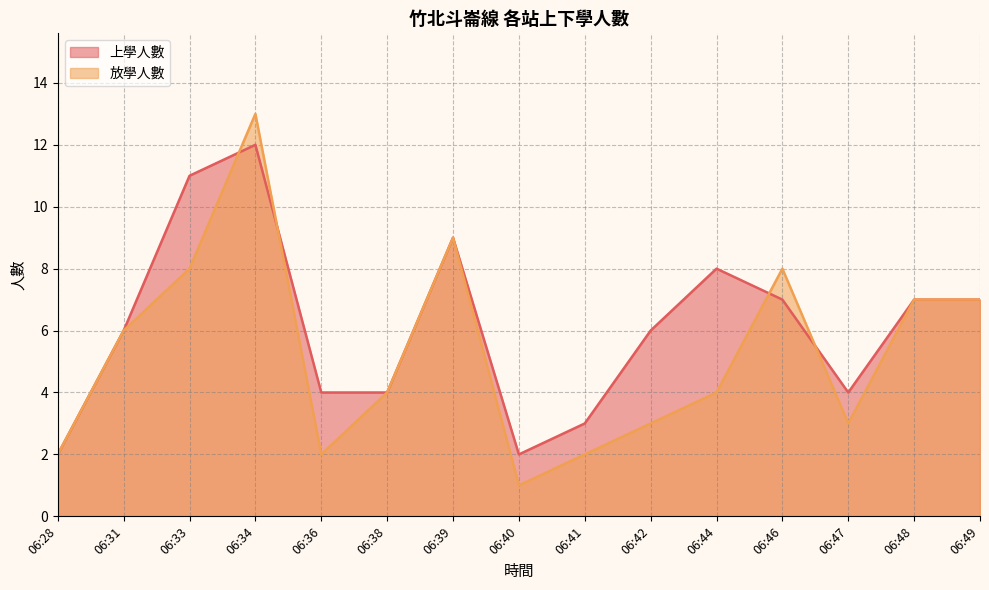

Reading left to right, list all the values displayed in this chart.

上學人數: 2	6	11	12	4	4	9	2	3	6	8	7	4	7	7
放學人數: 2	6	8	13	2	4	9	1	2	3	4	8	3	7	7